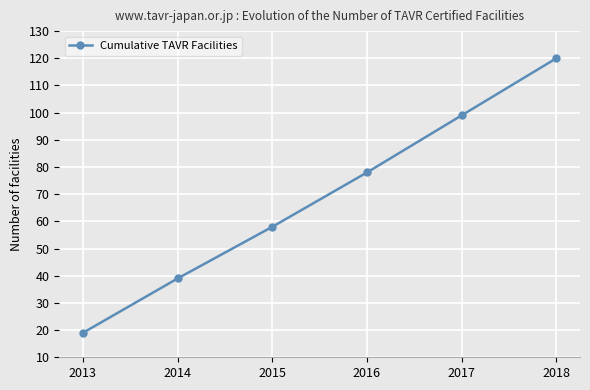

True or false: the data has more than 0 interior local peaks.

False